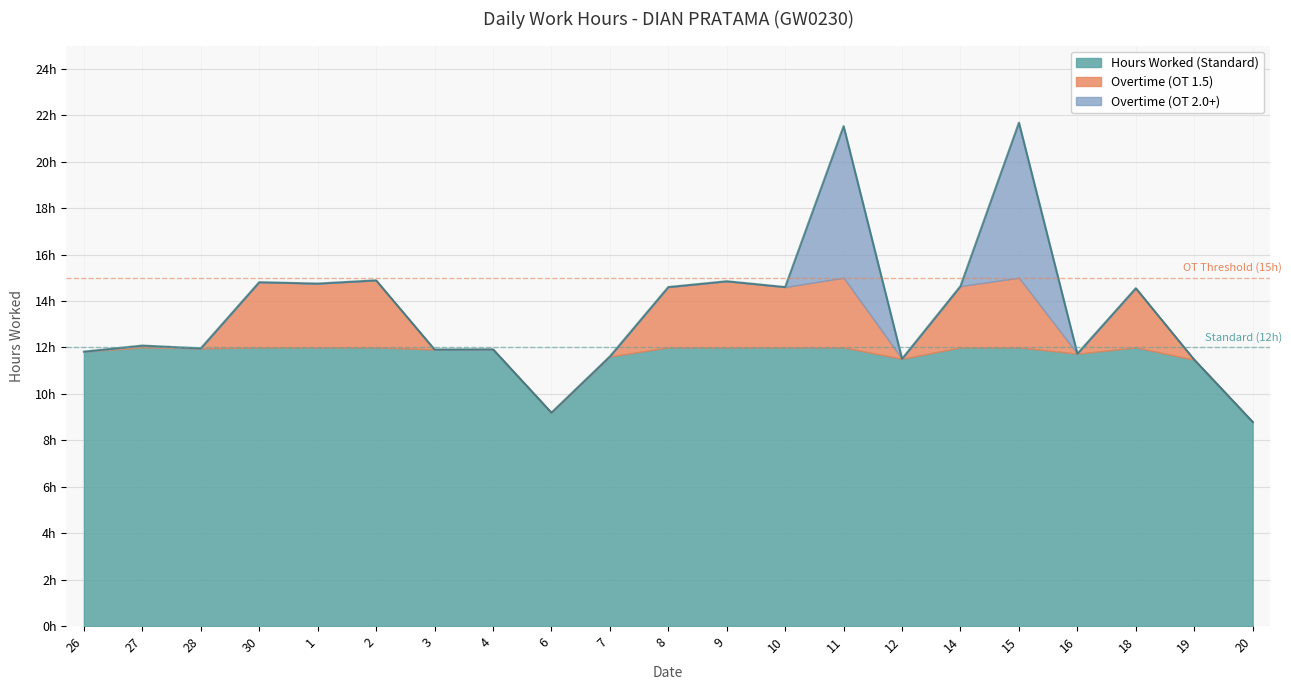

What is the difference between the maximum and minimum values?

12.9